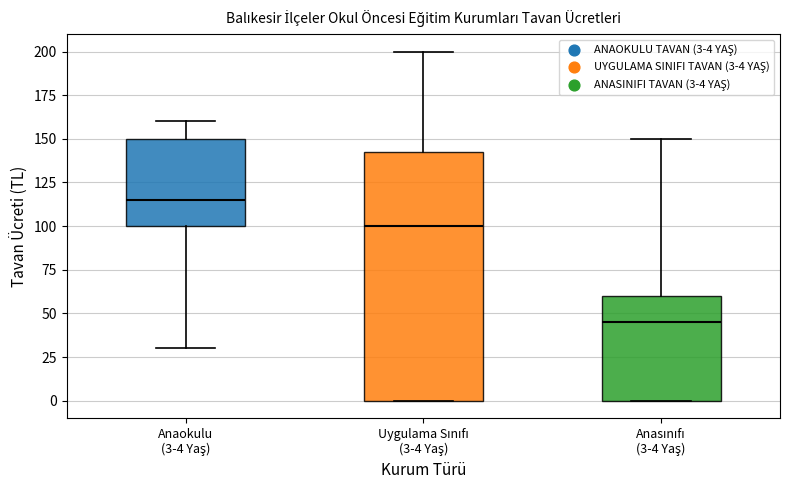

Which box is the tallest, from its lower edge to its upper edge?

Uygulama Sınıfı (3-4 Yaş)